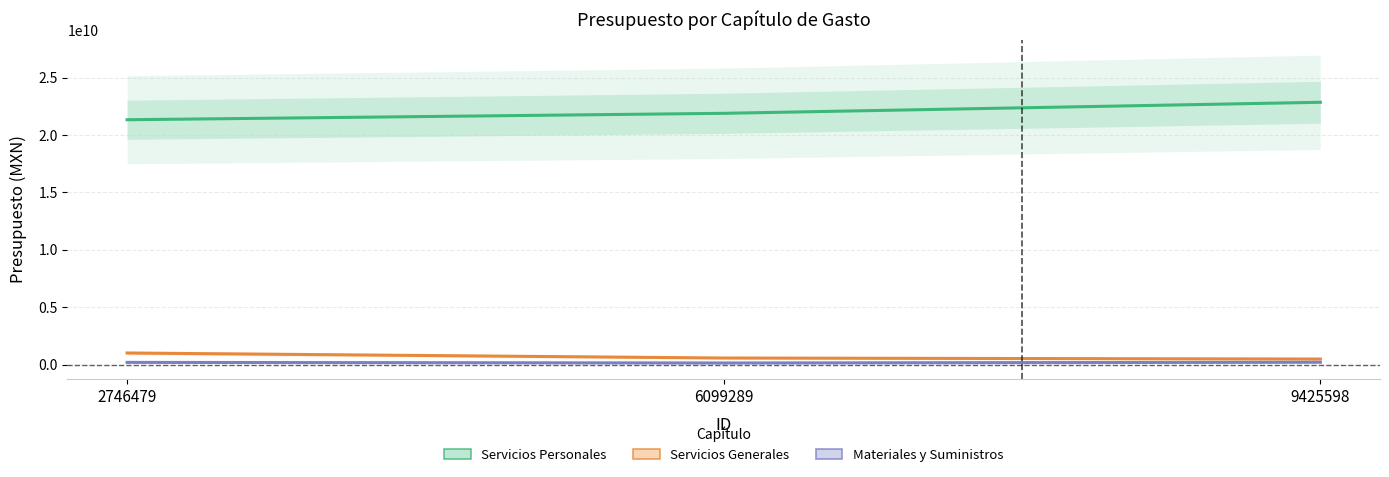

At which label does Materiales y Suministros first exceed 187210793?

9425598